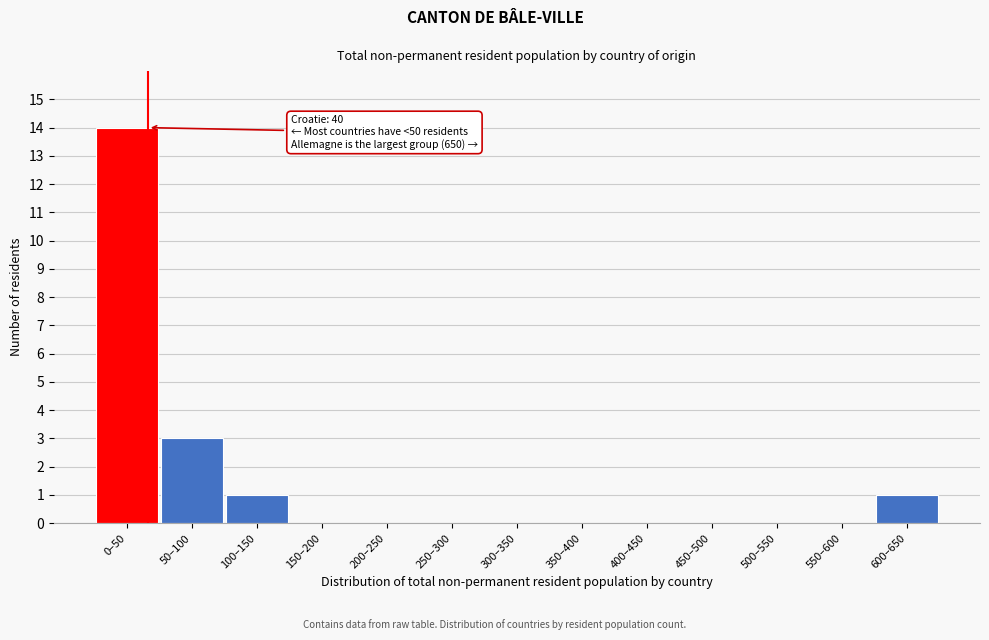

Reading right to left, what are all the values shown in this chart?

600–650=1	550–600=0	500–550=0	450–500=0	400–450=0	350–400=0	300–350=0	250–300=0	200–250=0	150–200=0	100–150=1	50–100=3	0–50=14